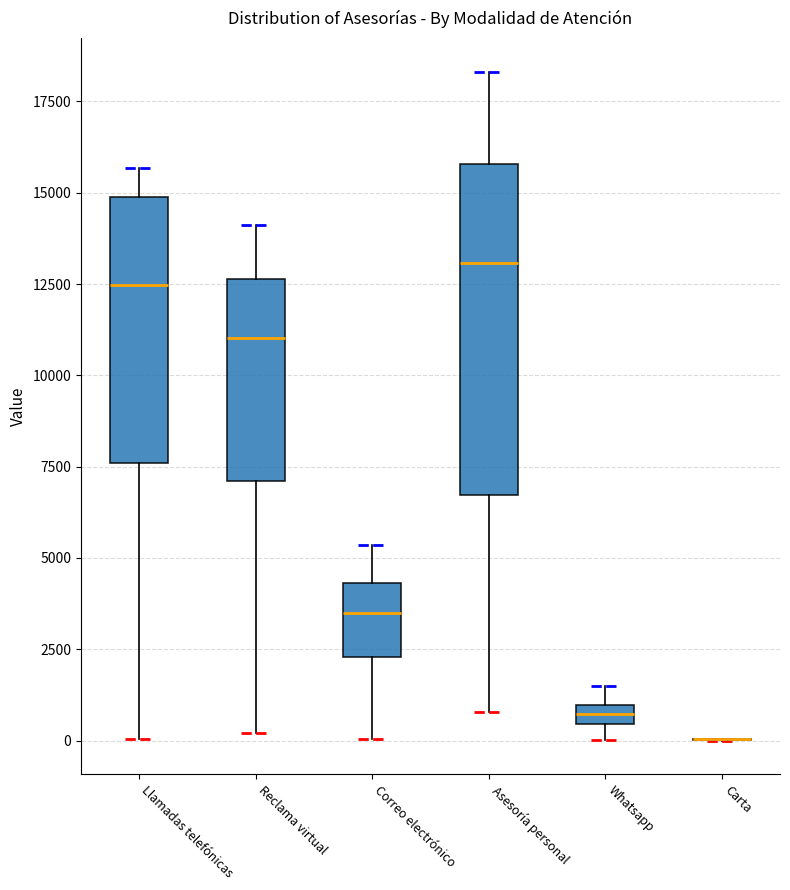

Comparing the boxes themselves (not the whiskers), which one is the tallest?

Asesoría personal